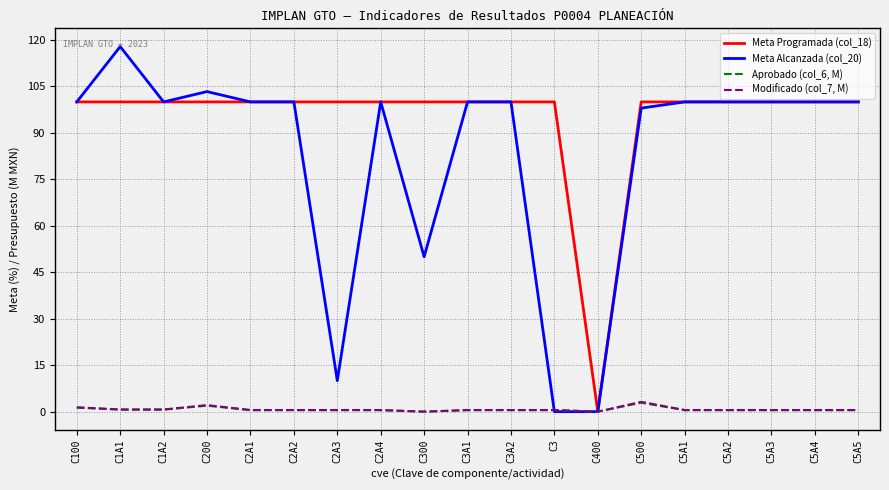

What is the approximate value of Aprobado (col_6, M) at C2A4?

0.5